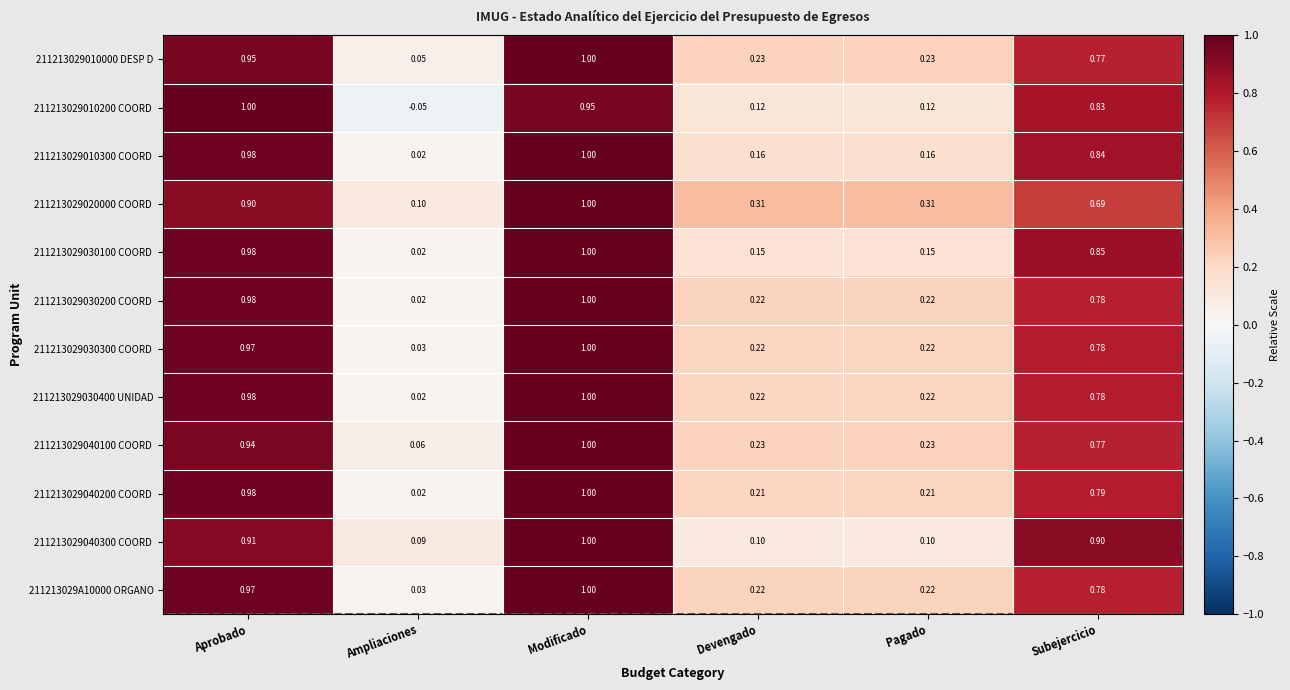

At how many categories does at least one series exceed 0?

6